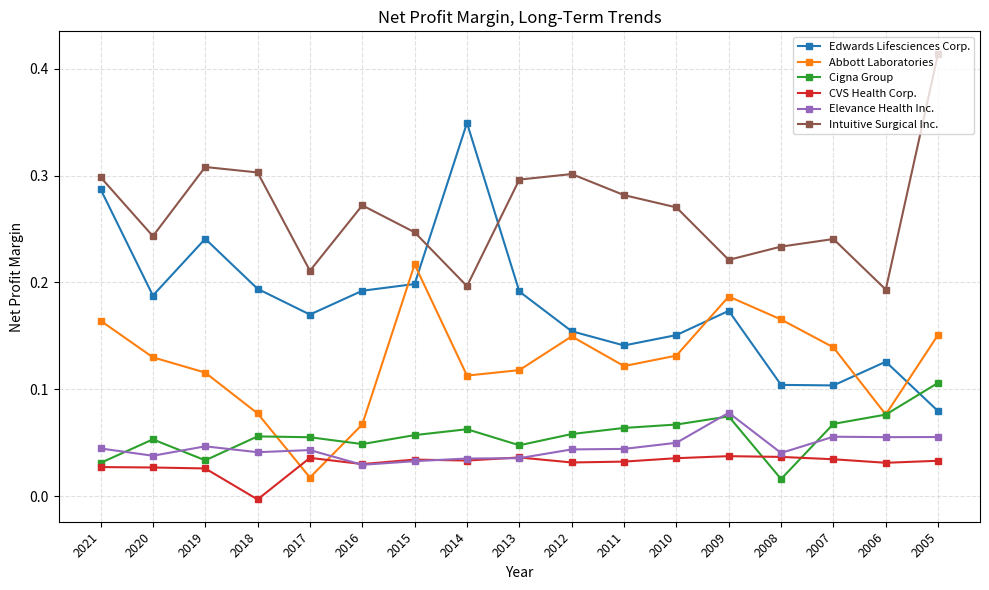

How many times do CVS Health Corp. and Abbott Laboratories cross each other?

2